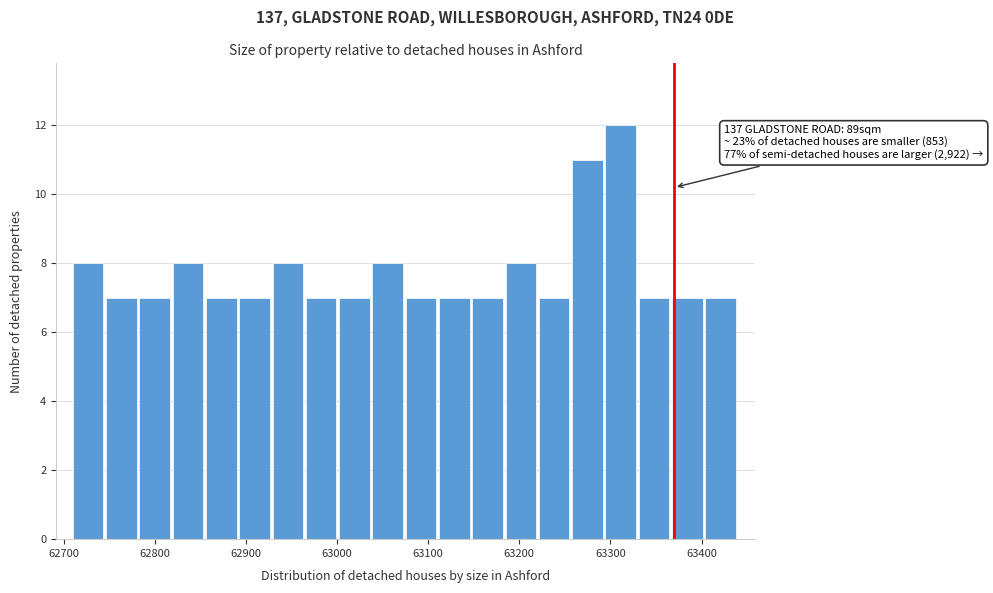

Around what value on the x-axis is the tallest bar? Give the approximate position of its centre, as read against the axis.

63310